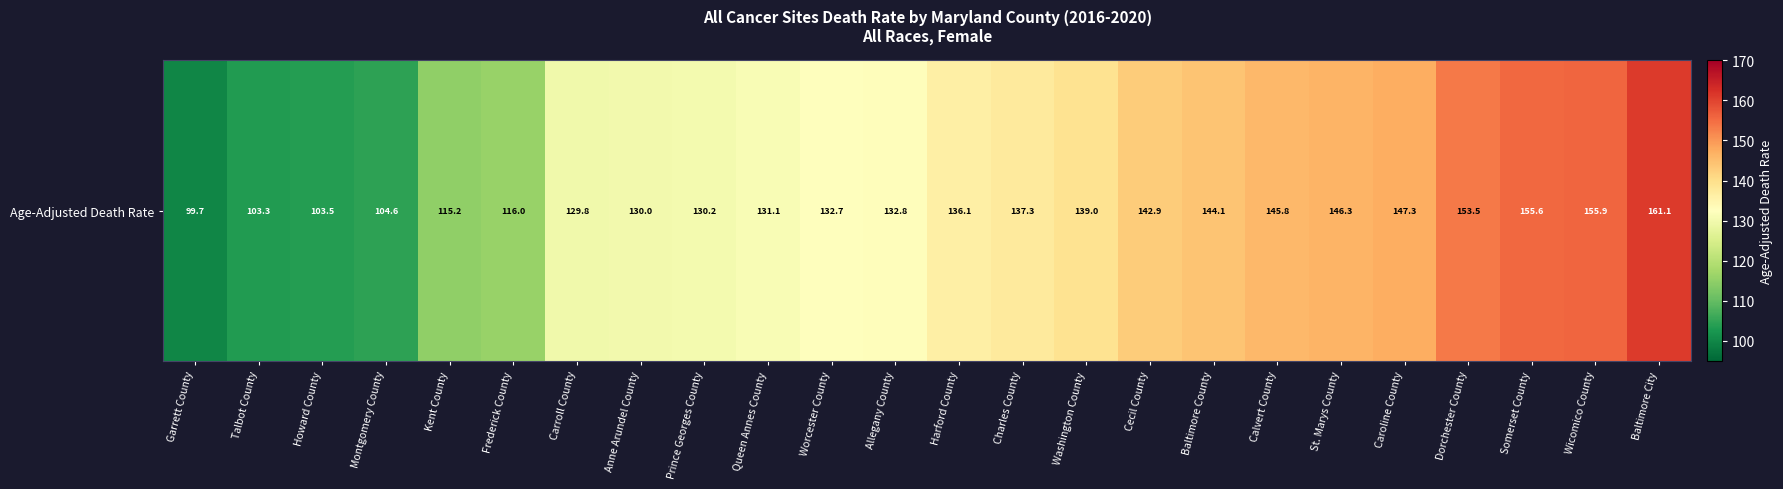

What value does the data have at Somerset County?

155.6